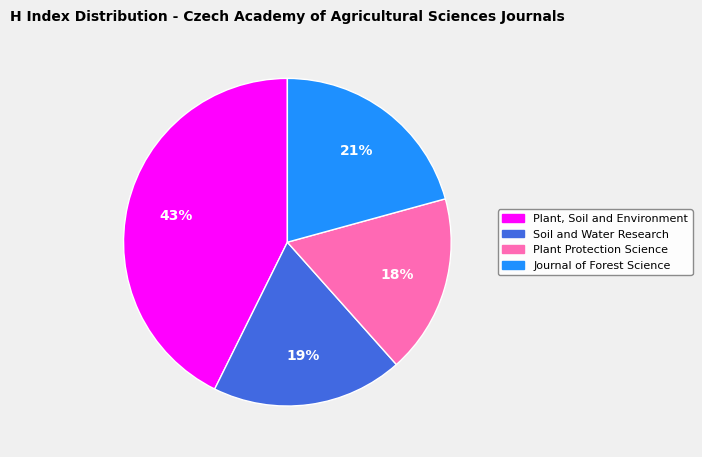

Is it true that Journal of Forest Science is 6% of the pie?

False